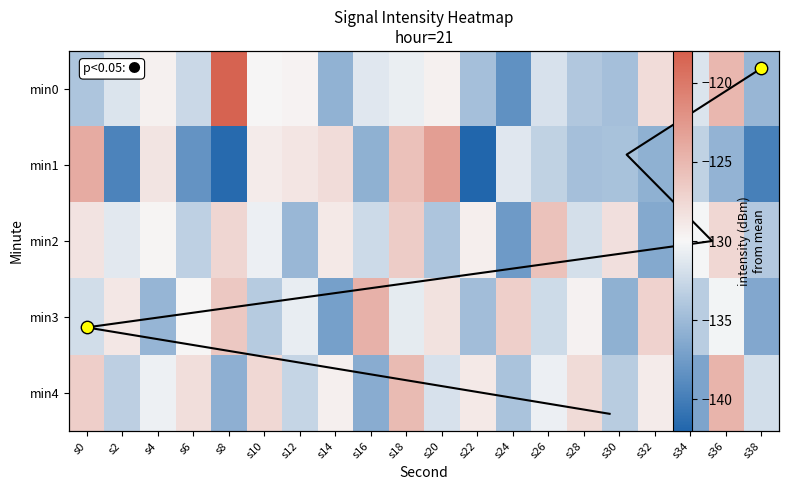

Is it true that 0 equals -129.7 at s12?

True